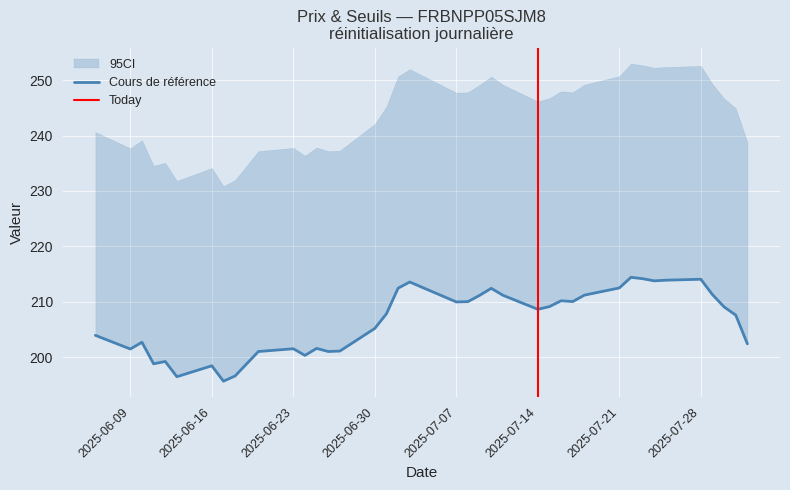

What is the total value across all series at 2025-06-24?

437.0